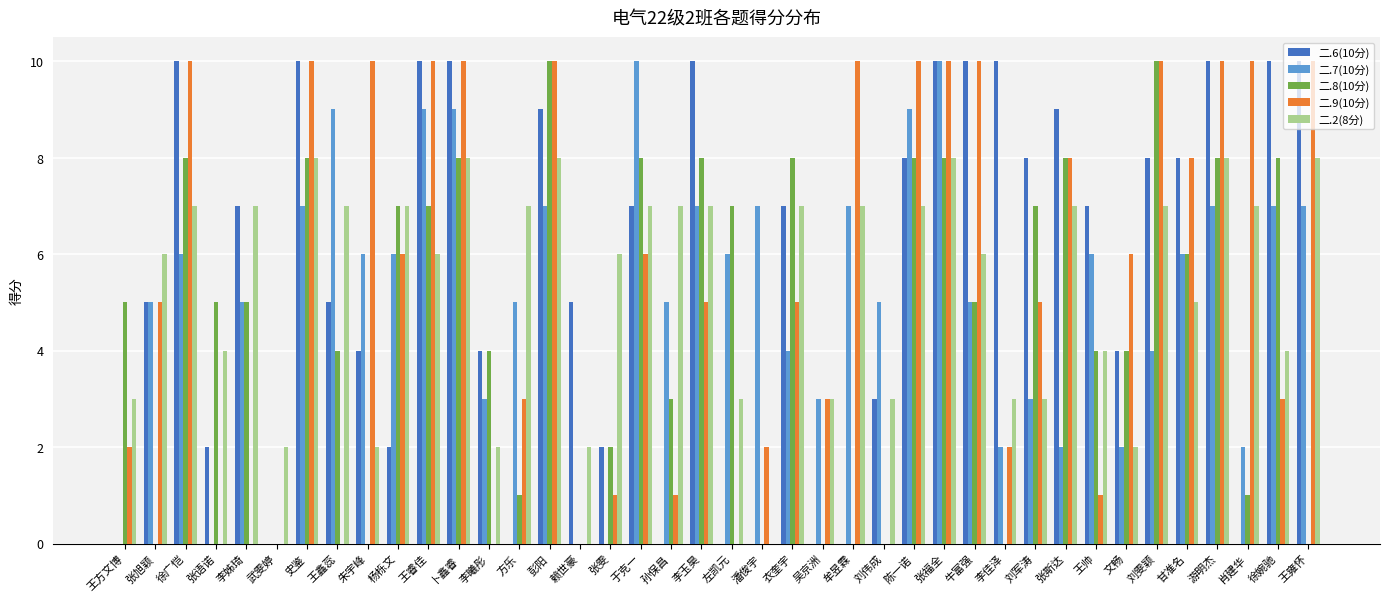

Between 朱宇峰 and 刘伟成, which series saw the biggest shift?

二.9(10分)